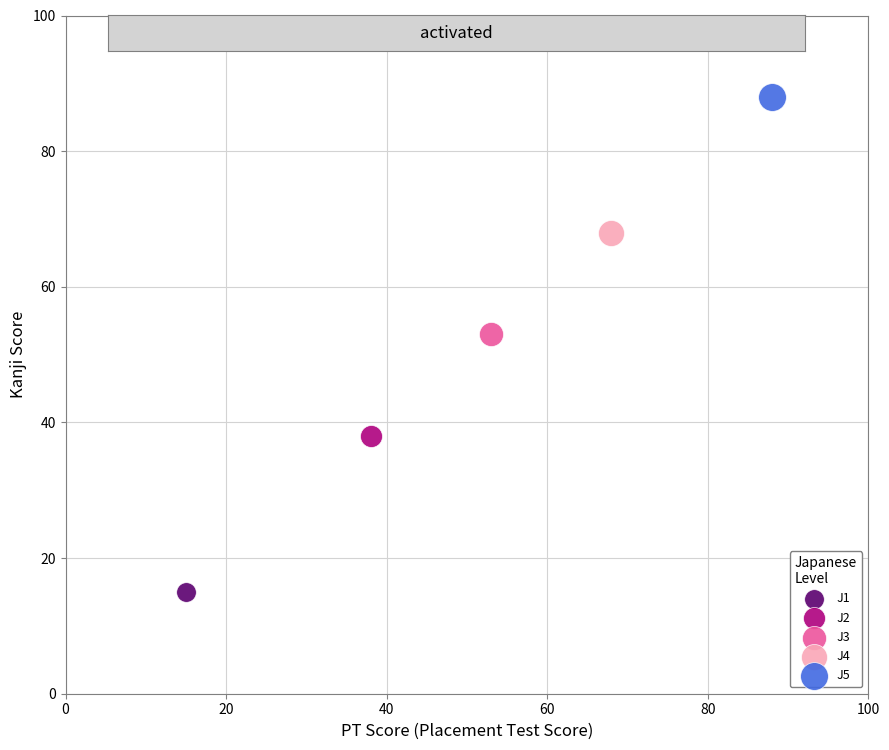

What are all the series names shown in the legend?

J1, J2, J3, J4, J5